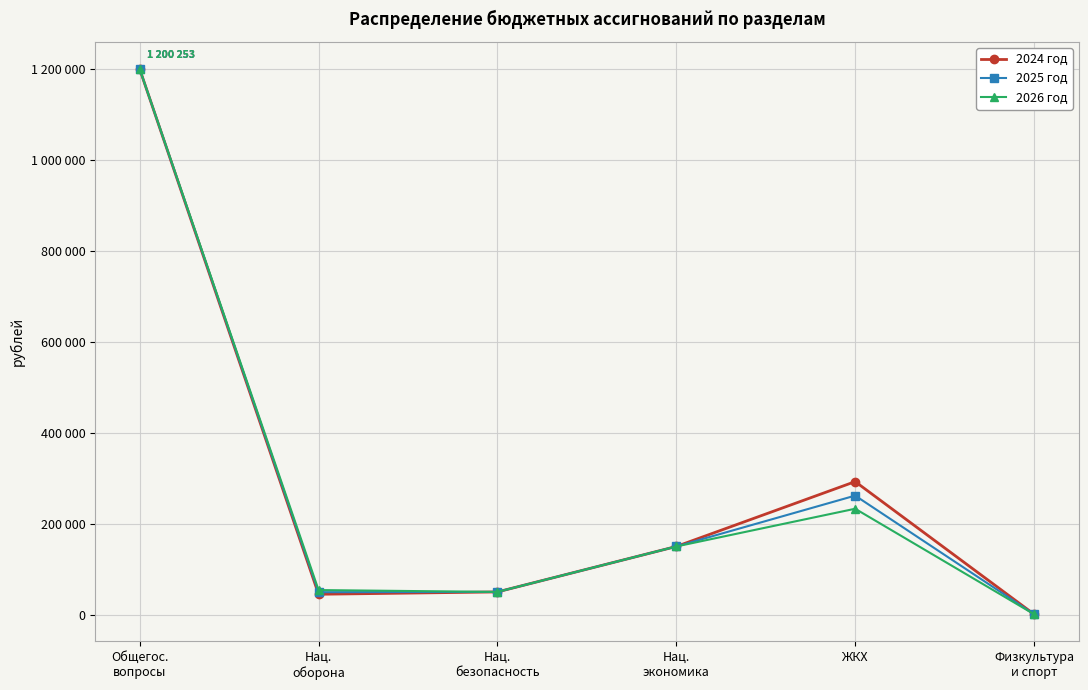

Is this an area chart (filled region under the line)?

No